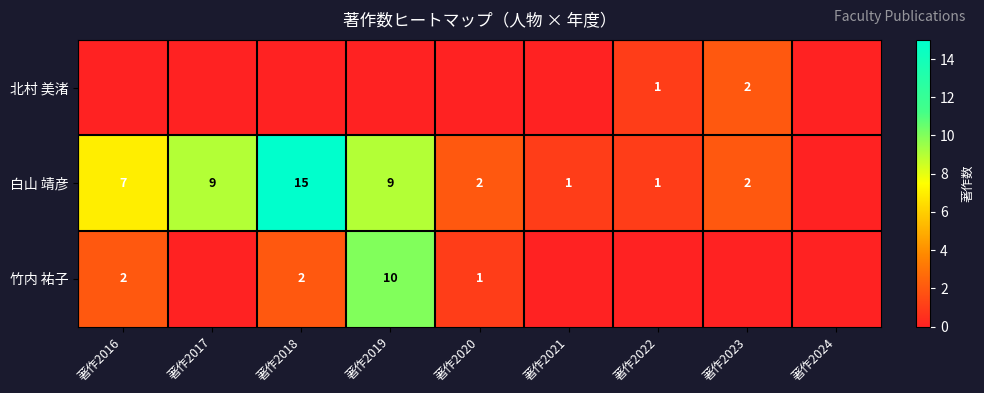

Is it true that 白山 靖彦 equals 2 at 著作2020?

True